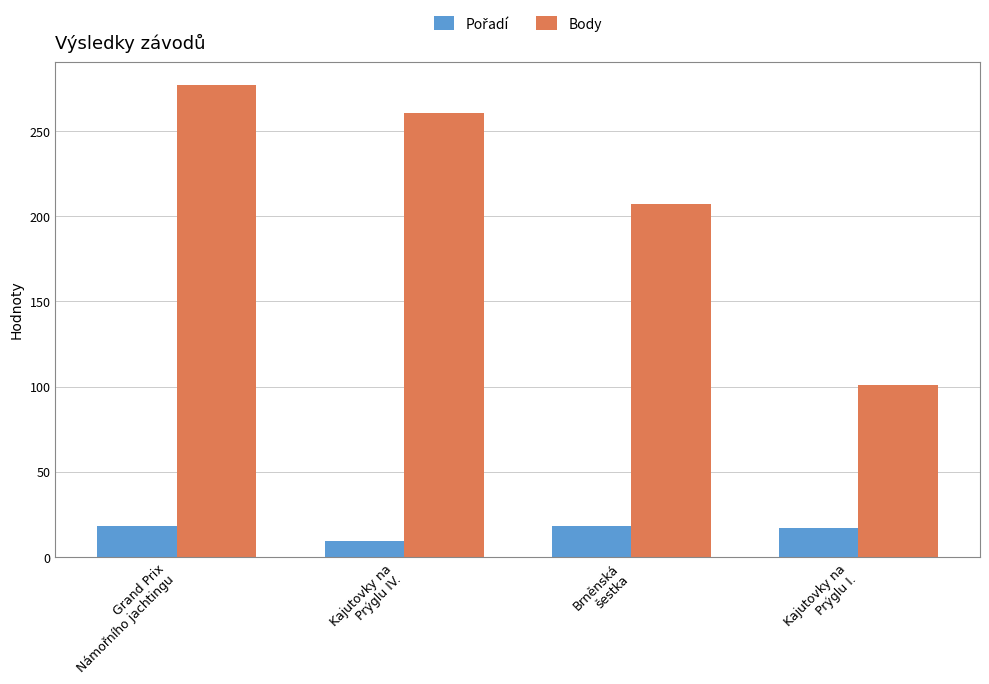

What is the difference between the Body values at Kajutovky na
Prýglu I. and Brněnská
šestka?

106